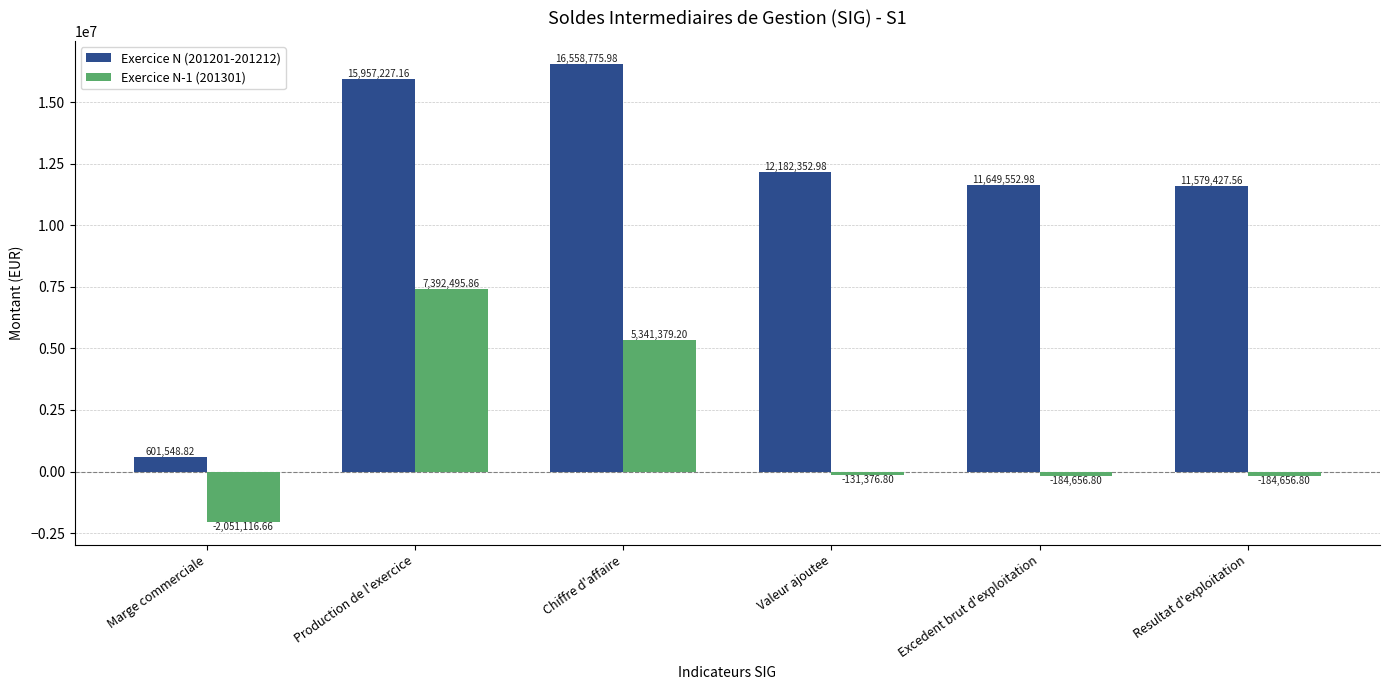

Is the value of Exercice N (201201-201212) at Valeur ajoutee greater than the value of Exercice N-1 (201301) at Production de l'exercice?

Yes